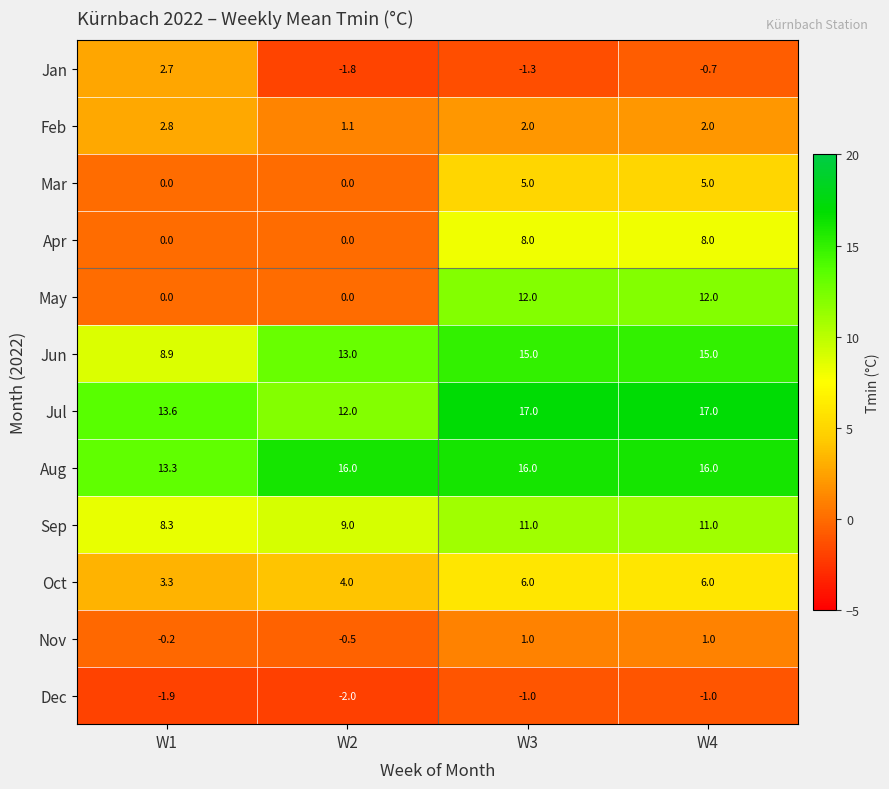

Count the Apr values in the range 0 to 8.

4